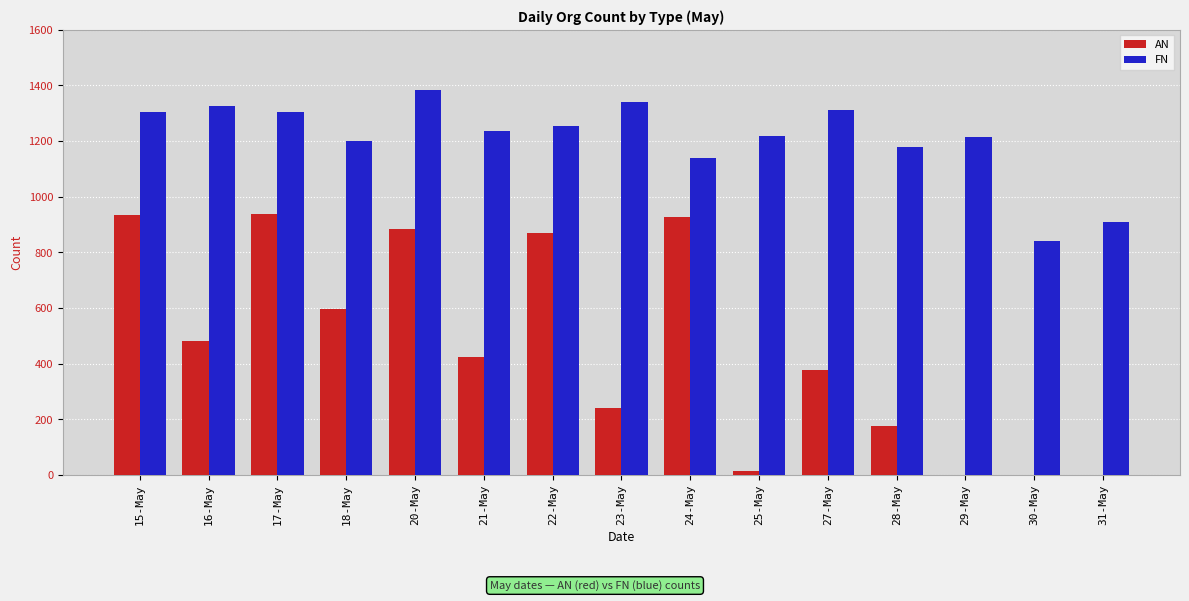

At which label does FN reach its peak?

20-May